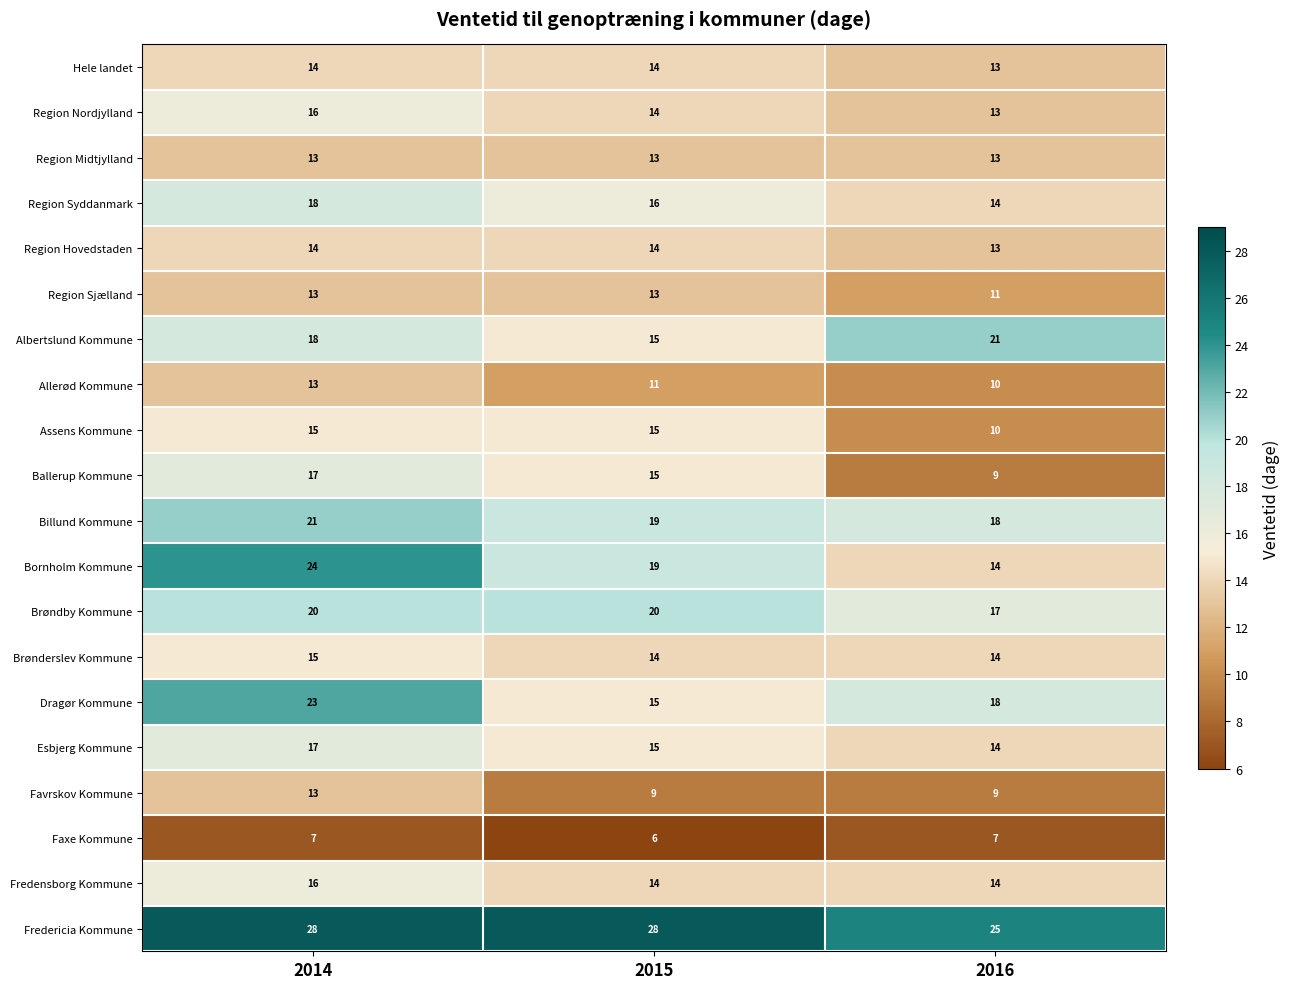

What is the difference between the highest and lowest values at 2014?

21